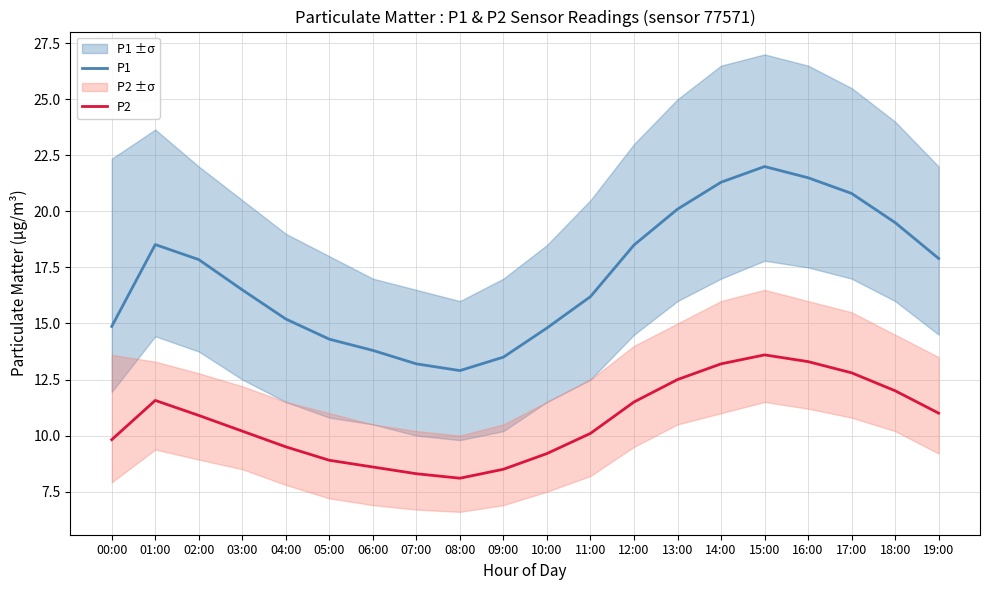

Which series has the largest total across all categories?

P1